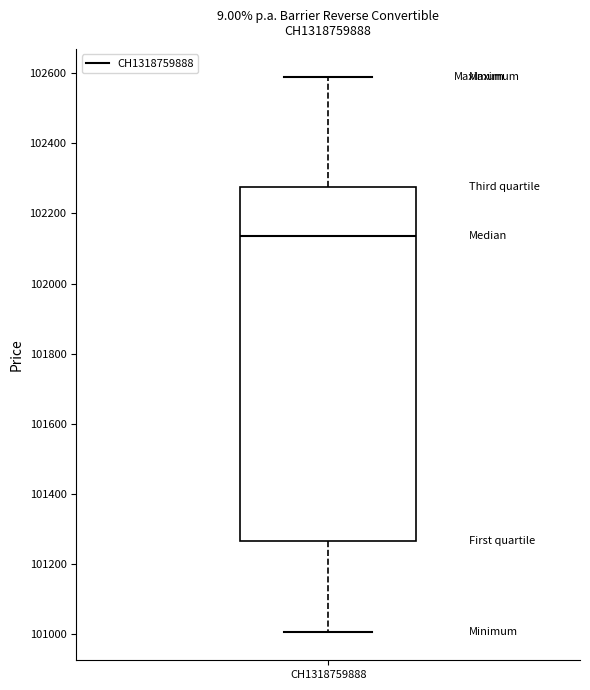

Transcribe this box plot: give where the median line is, the range the box spans, and where the two whiskers end, as read against the y-axis. The values are not printed on the chart, so give them approximately, as read against the axis.

median 102140, box 101260 to 102280, whiskers 101000 to 102600